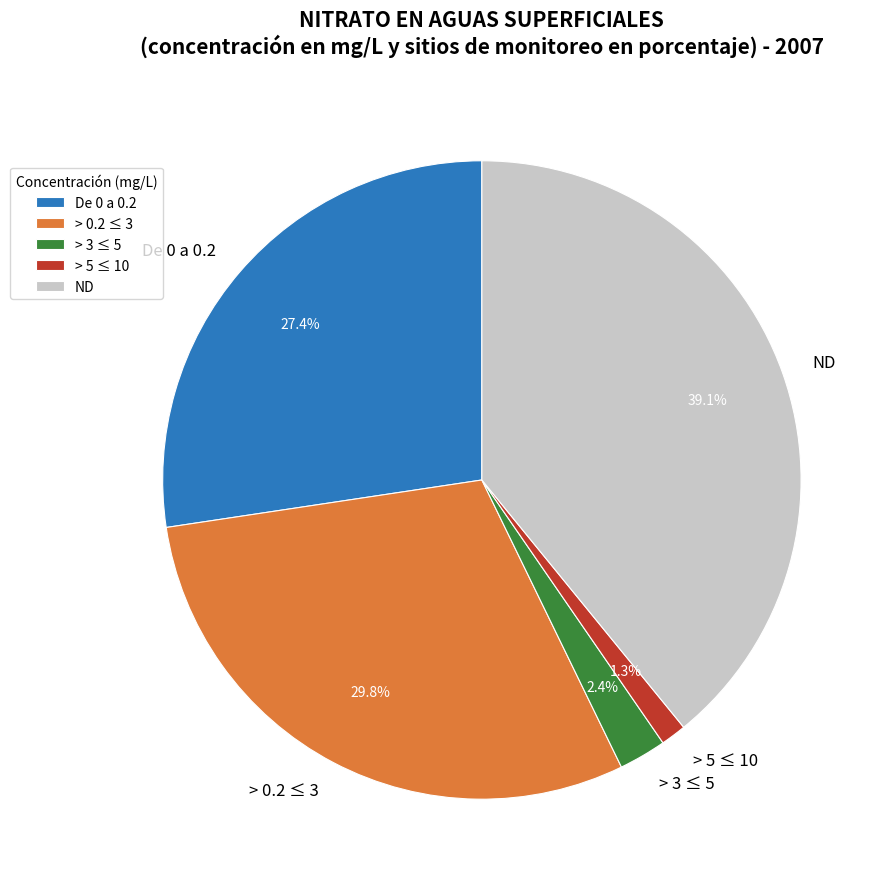

Which slice is the largest?

ND